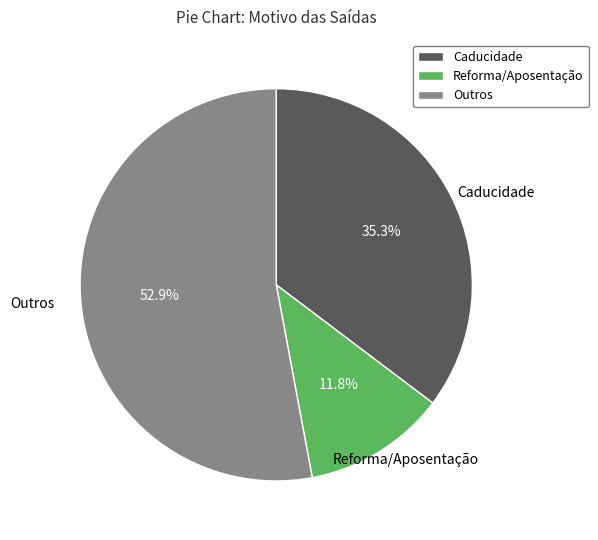

What percentage do Caducidade and Reforma/Aposentação together represent?

47.1%